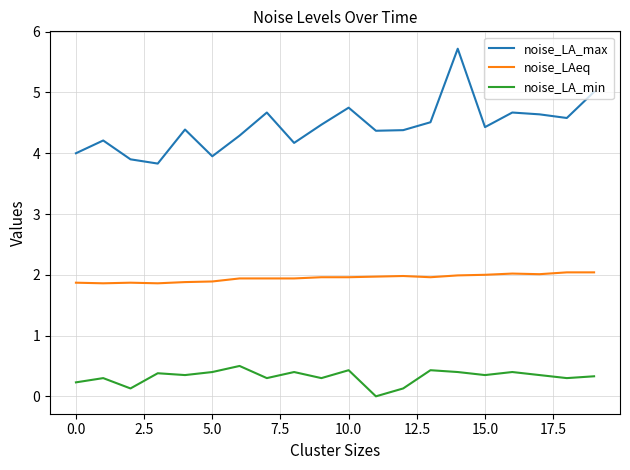

What is the greatest value displayed?

5.7